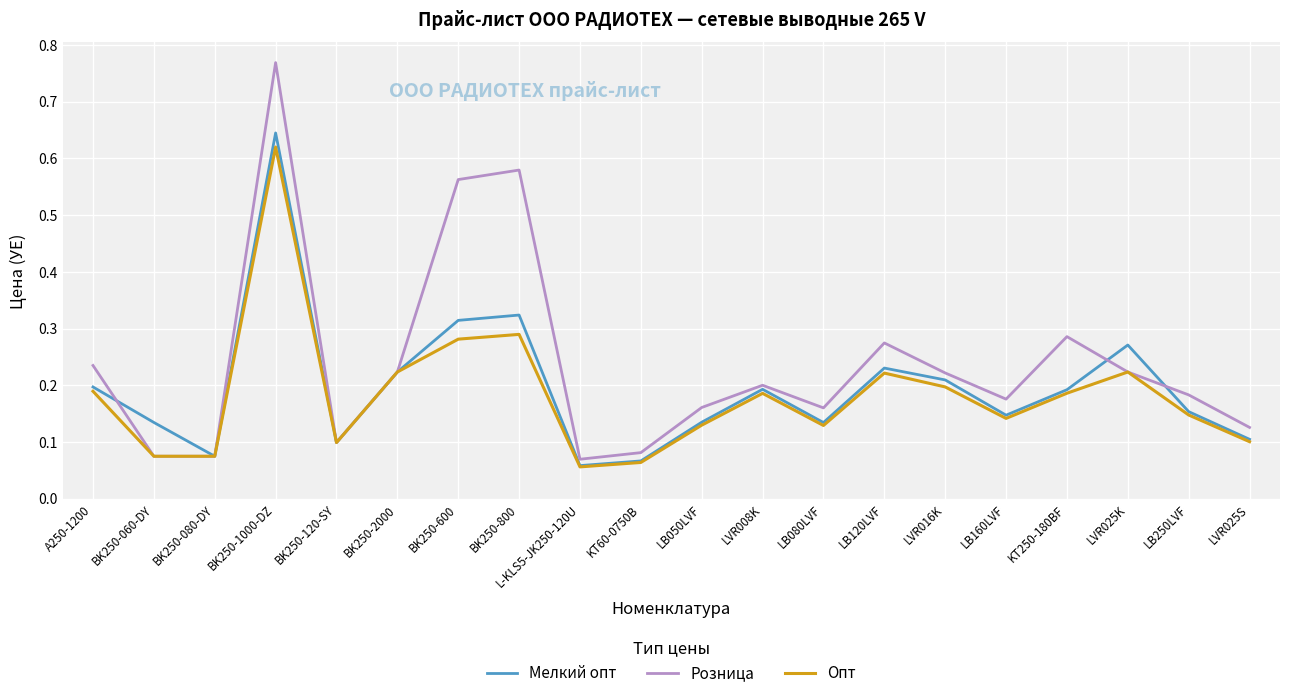

List the series in order of their overall mean, lowest first.

Опт, Мелкий опт, Розница